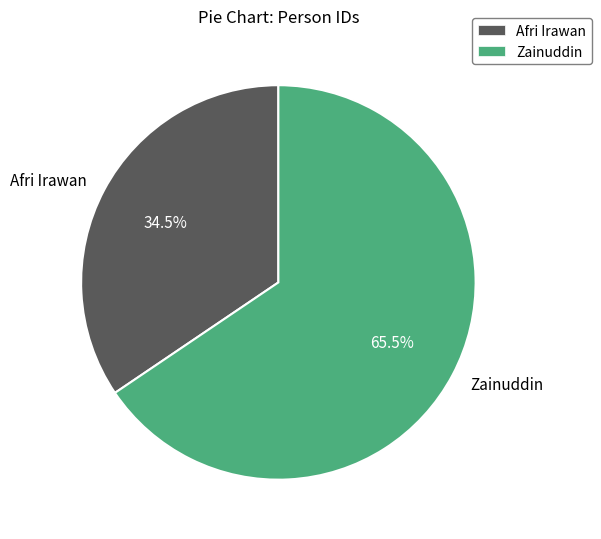

Approximately how many times larger is the value at Afri Irawan compared to Zainuddin?

0.5